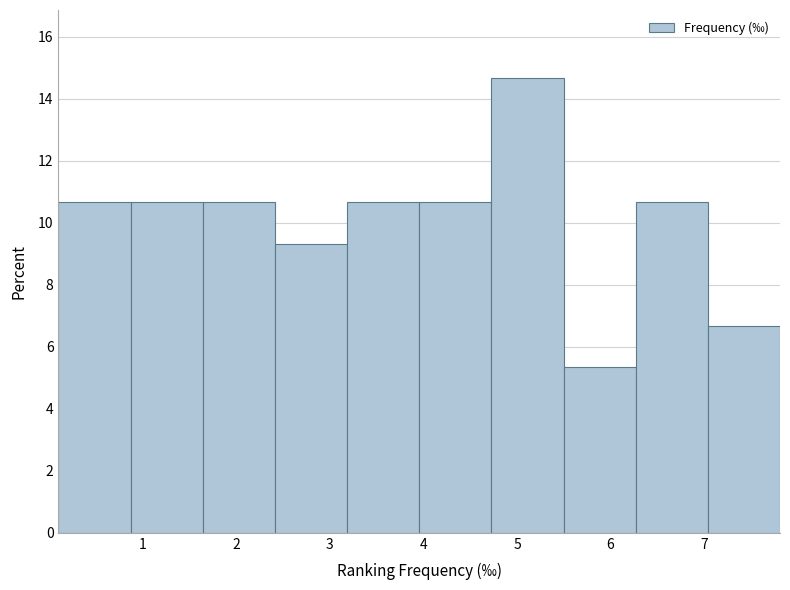

Reading left to right, list every bar in this chart as the range it spans on the x-axis followed by its height. Neither the bar edges nor the heights are printed on the chart, so give them approximately, as read against the axes.

0.1 to 0.9: 10.6
0.9 to 1.6: 10.6
1.6 to 2.4: 10.6
2.4 to 3.2: 9.4
3.2 to 4.0: 10.6
4.0 to 4.7: 10.6
4.7 to 5.5: 14.6
5.5 to 6.3: 5.4
6.3 to 7.0: 10.6
7.0 to 7.8: 6.6